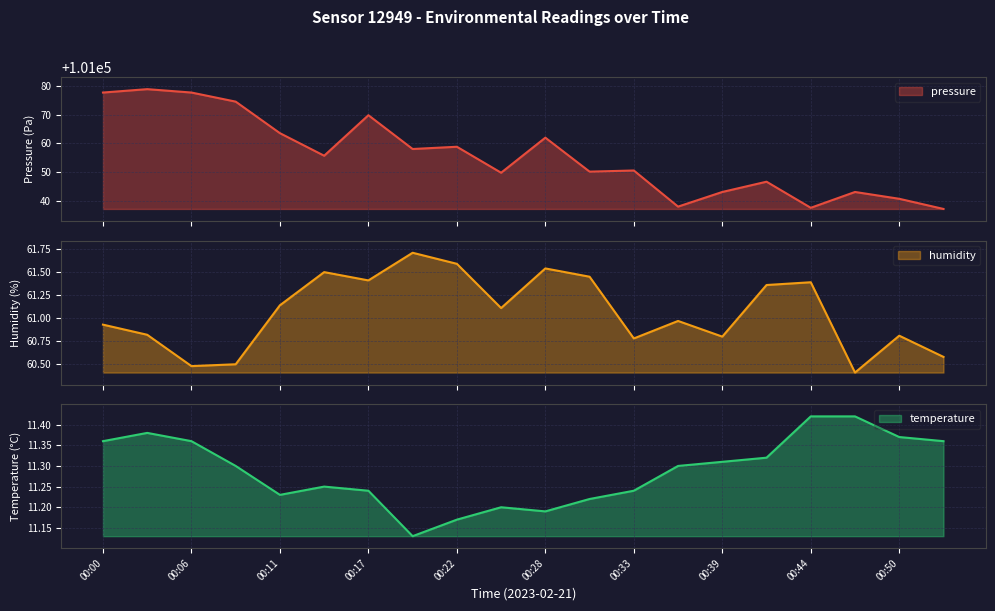

The value of pressure at 00:11 is 101063.5. True or false?

True